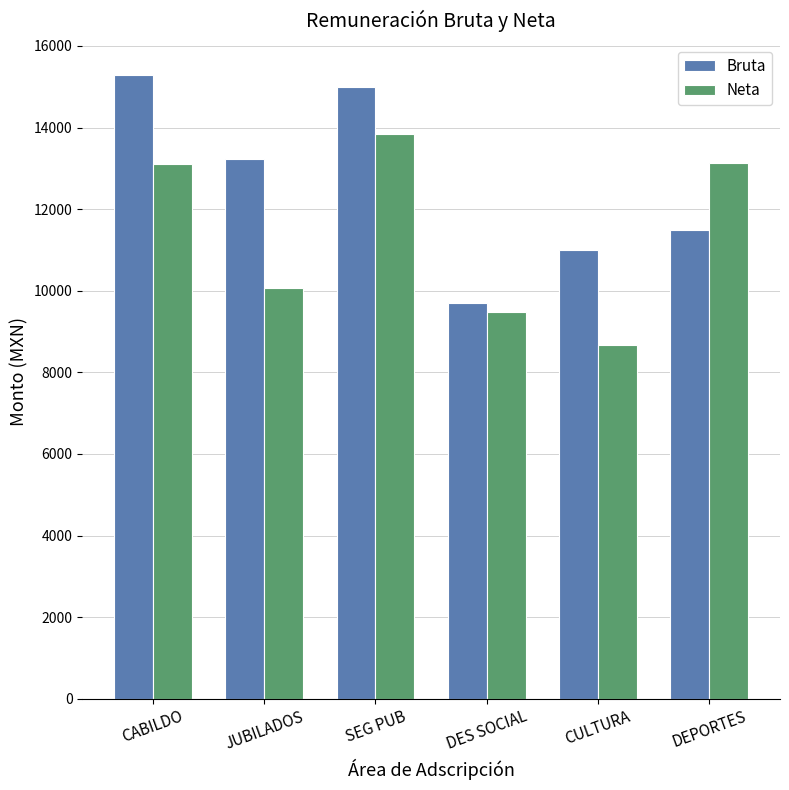

What are all the series names shown in the legend?

Bruta, Neta